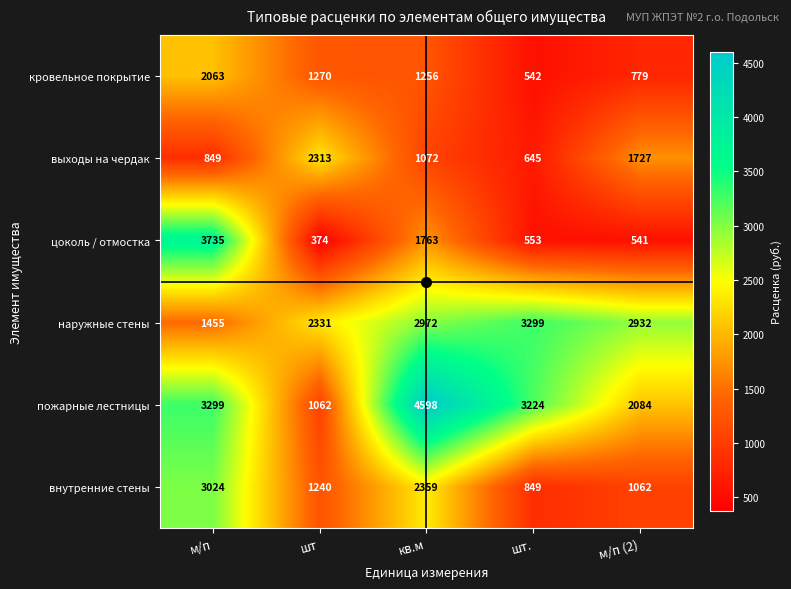

Rank the series by their maximum value, from lowest to highest.

кровельное покрытие, выходы на чердак, внутренние стены, наружные стены, цоколь / отмостка, пожарные лестницы